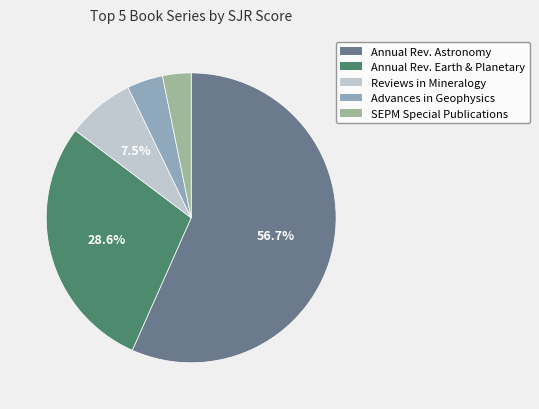

Is there any slice that represents more than half of the pie?

Yes